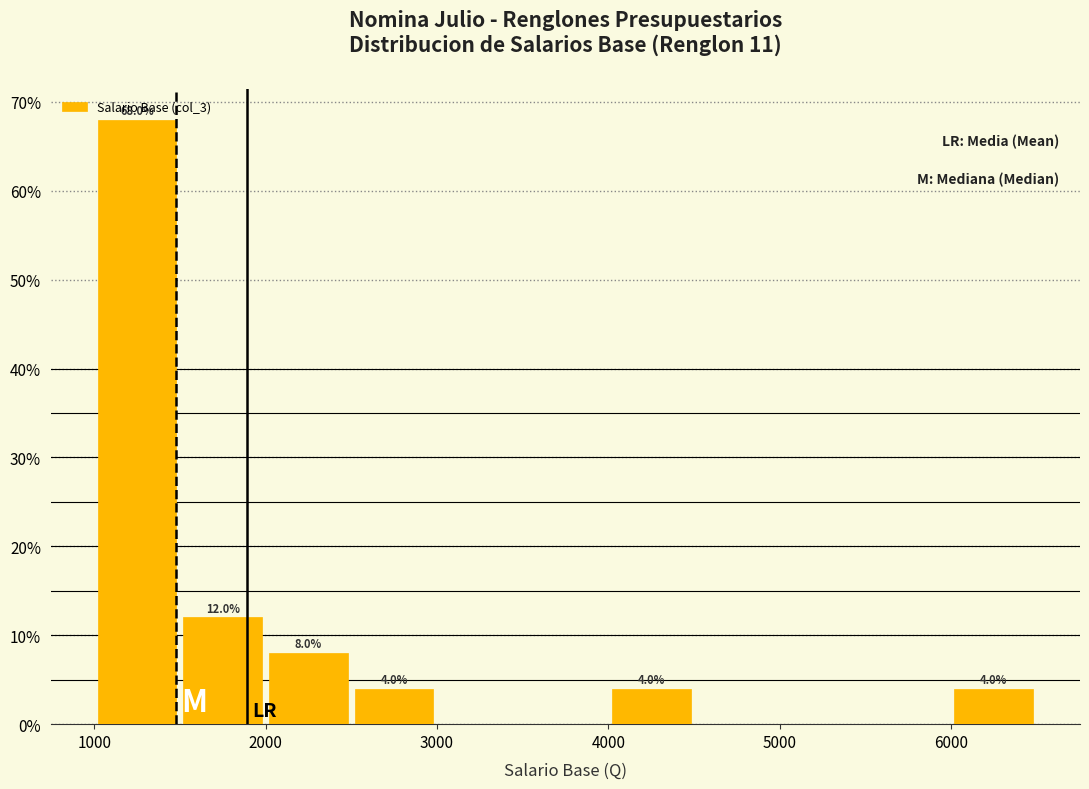

Which range on the x-axis has the tallest bar?

1000 to 1500